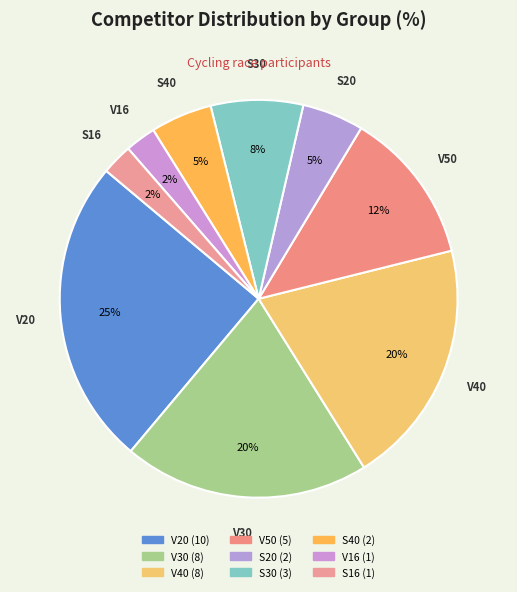

How much of the chart is everything except S20?

95.0%